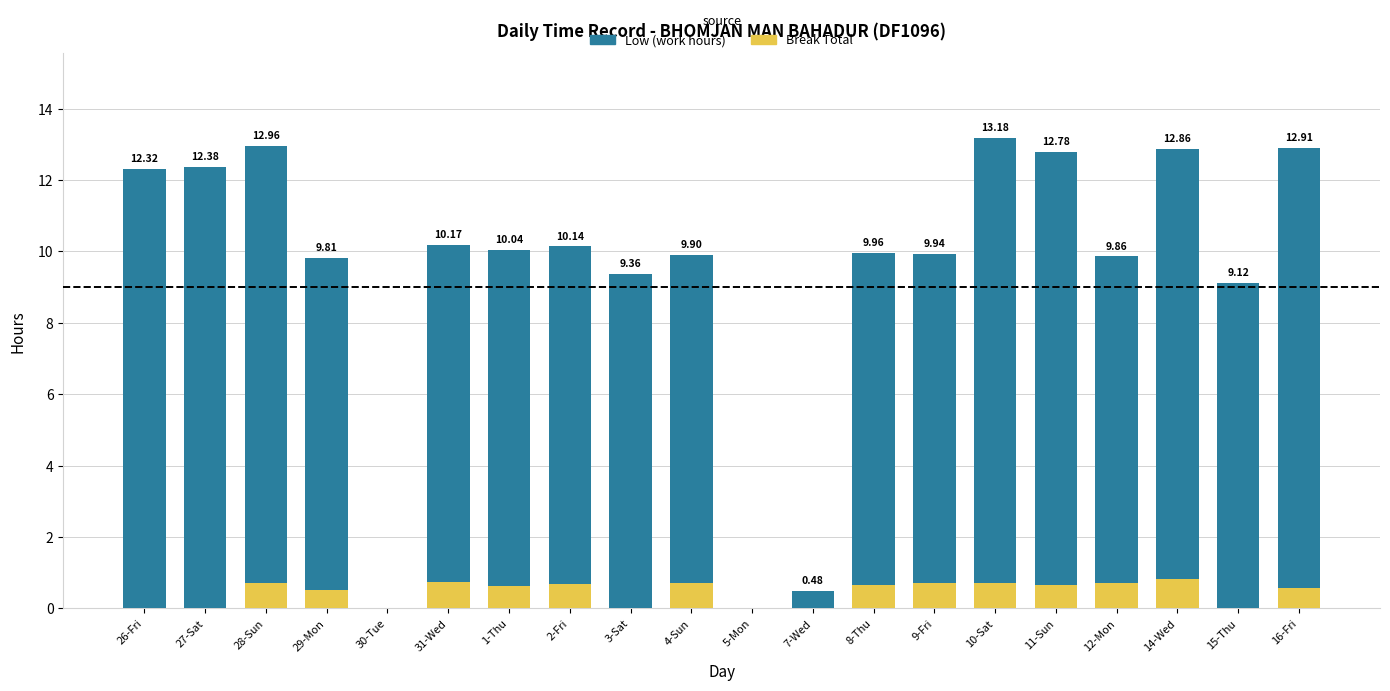

Are the bars grouped side by side (vs. stacked)?

No